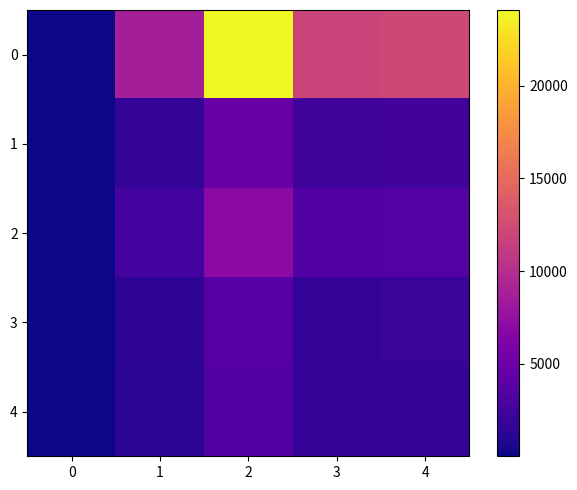

Reading right to left, transcribe all the data shown in this chart.

0: 4=12164	3=11922	2=24086	1=8755	0=41
1: 4=2510	3=2297	2=4807	1=1801	0=16
2: 4=3523	3=3399	2=6922	1=2630	0=19
3: 4=1945	3=1743	2=3688	1=1381	0=16
4: 4=1627	3=1707	2=3334	1=1260	0=20